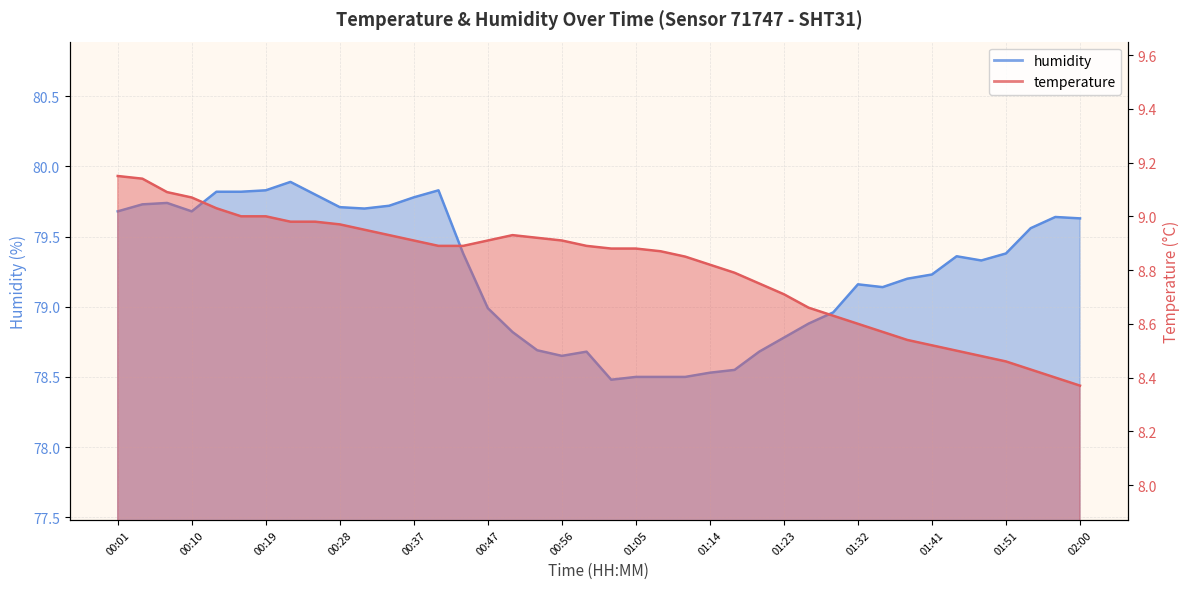

What is the smallest value displayed?

8.4